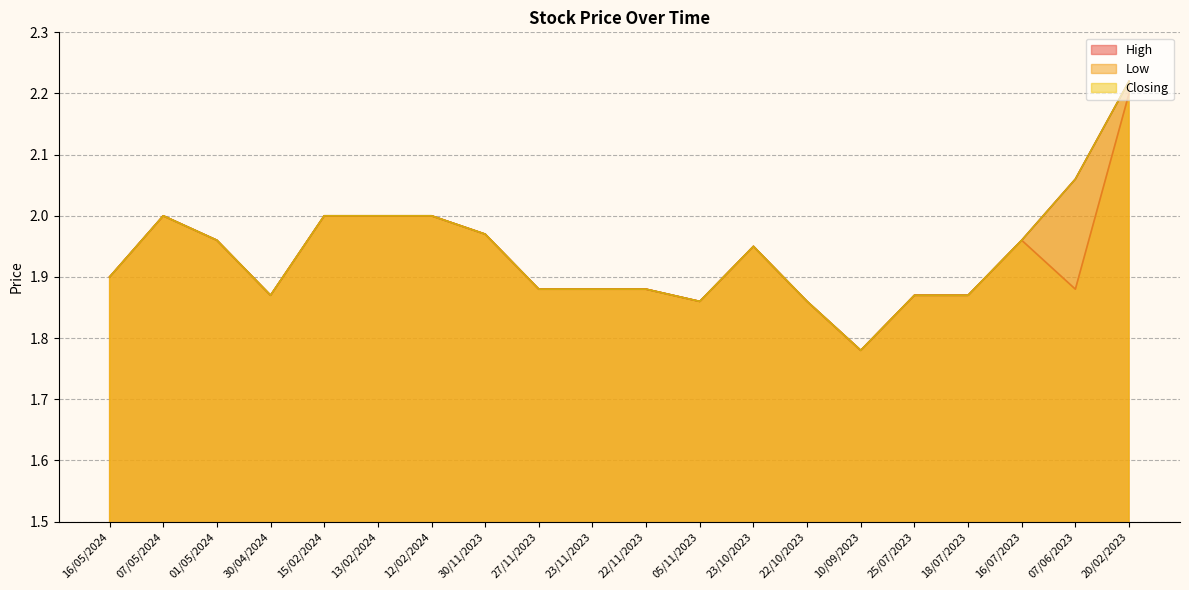

Reading left to right, extract all data points from this chart.

High: 1.9	2.0	2.0	1.9	2.0	2.0	2.0	2.0	1.9	1.9	1.9	1.9	1.9	1.9	1.8	1.9	1.9	2.0	2.1	2.2
Low: 1.9	2.0	2.0	1.9	2.0	2.0	2.0	2.0	1.9	1.9	1.9	1.9	1.9	1.9	1.8	1.9	1.9	2.0	1.9	2.2
Closing: 1.9	2.0	2.0	1.9	2.0	2.0	2.0	2.0	1.9	1.9	1.9	1.9	1.9	1.9	1.8	1.9	1.9	2.0	2.1	2.2